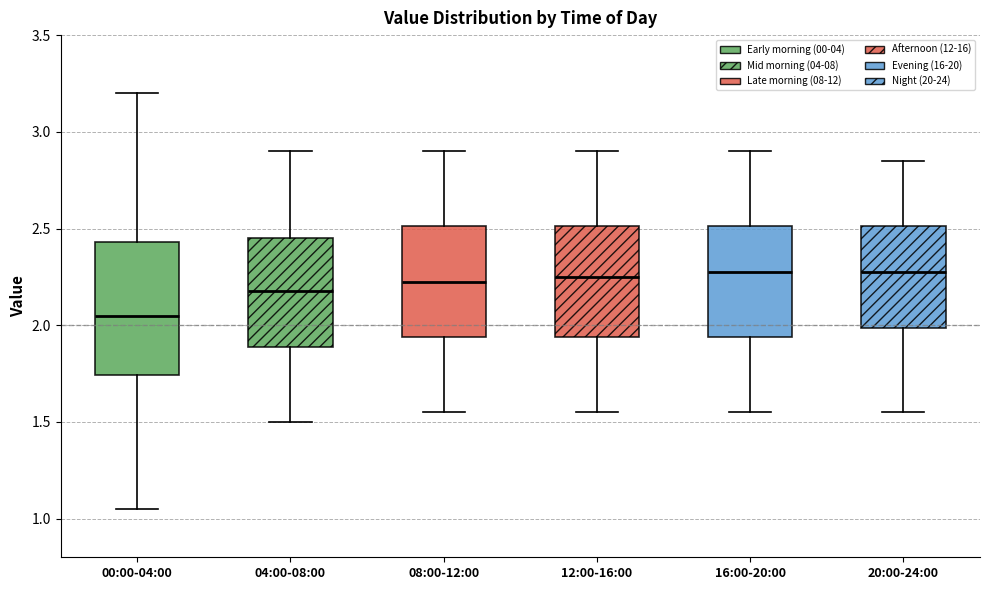

Where is the lower edge of the box for 12:00-16:00 on the y-axis? The values are not printed on the chart, so give them approximately, as read against the axis.

1.95